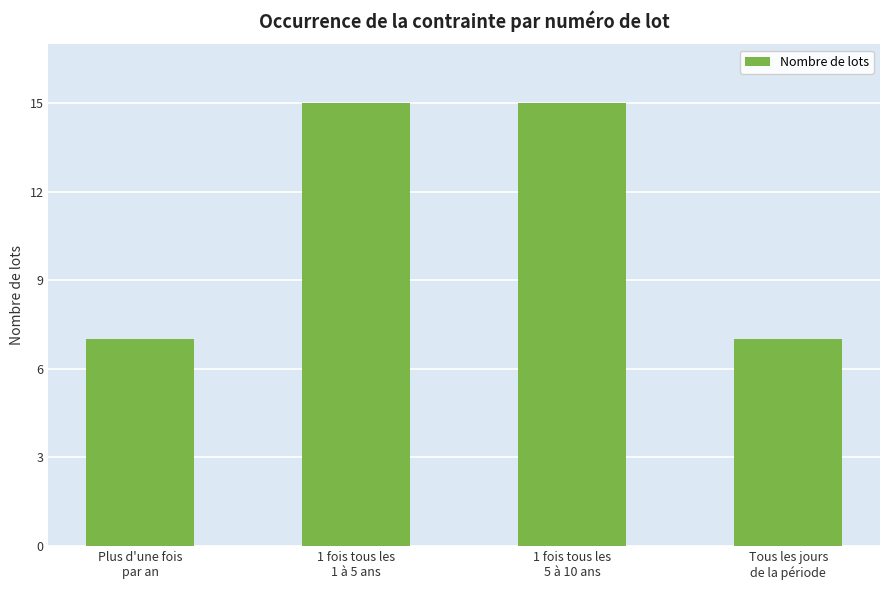

What is the minimum value shown in the chart?

7